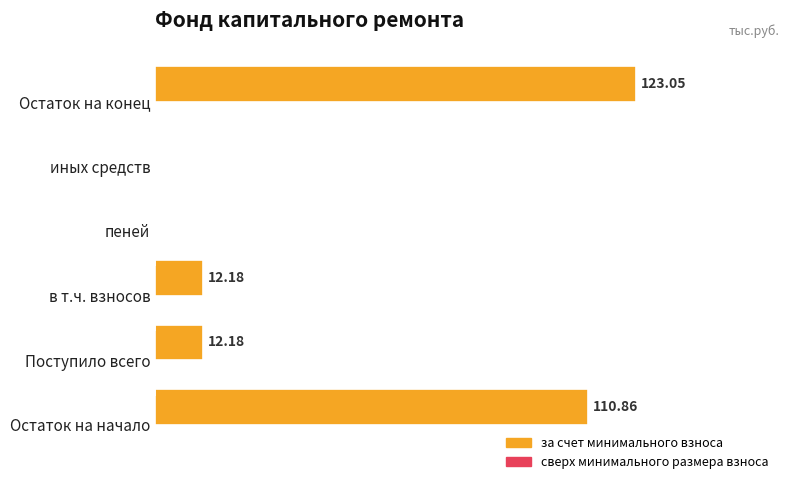

At which category does the chart reach its peak across all series?

Остаток на конец